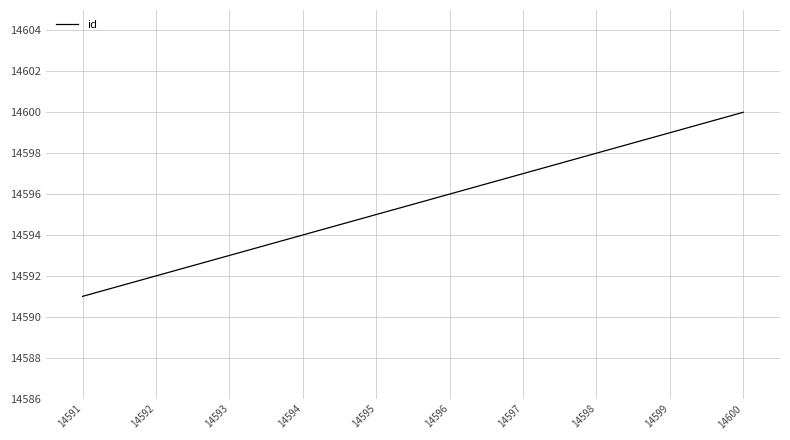

At which label is the value closest to 14595?

14595